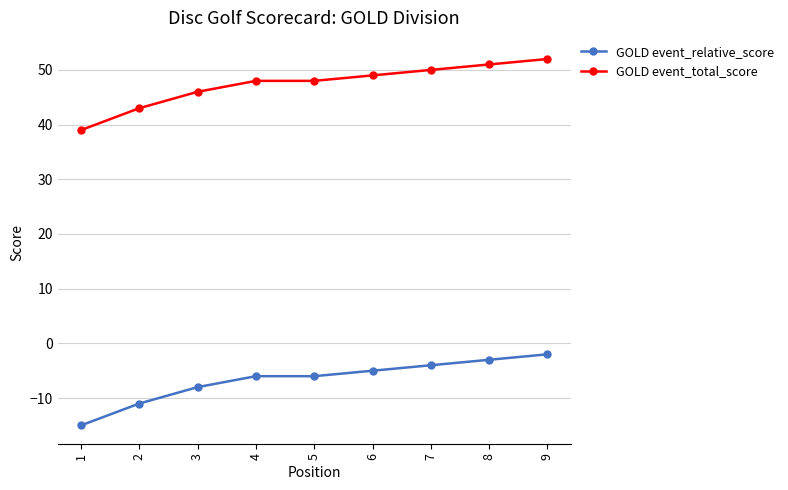

What is the spread (max minus min) of values at 6?

54